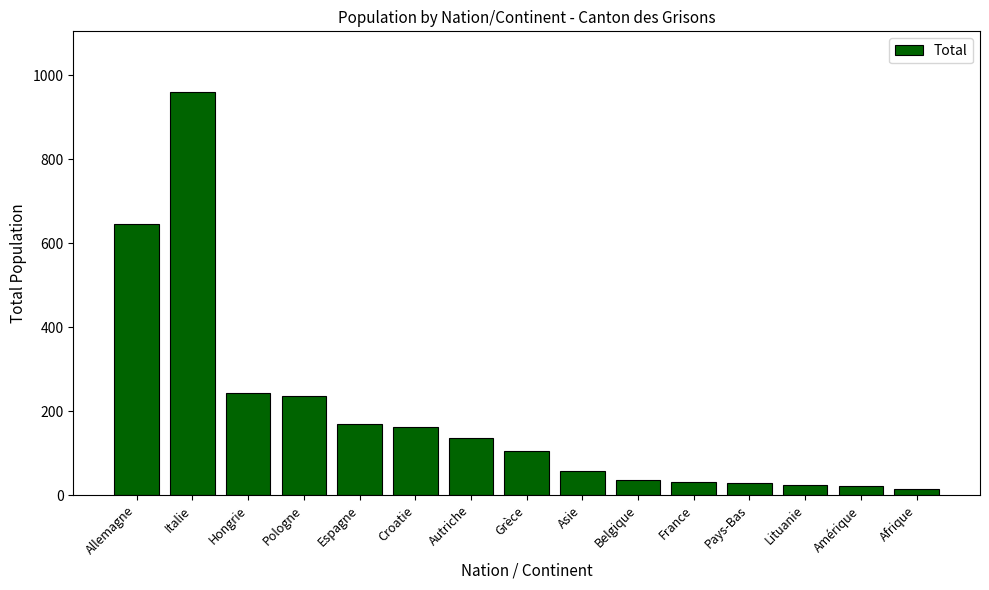

What is the difference between the maximum and minimum values?

946